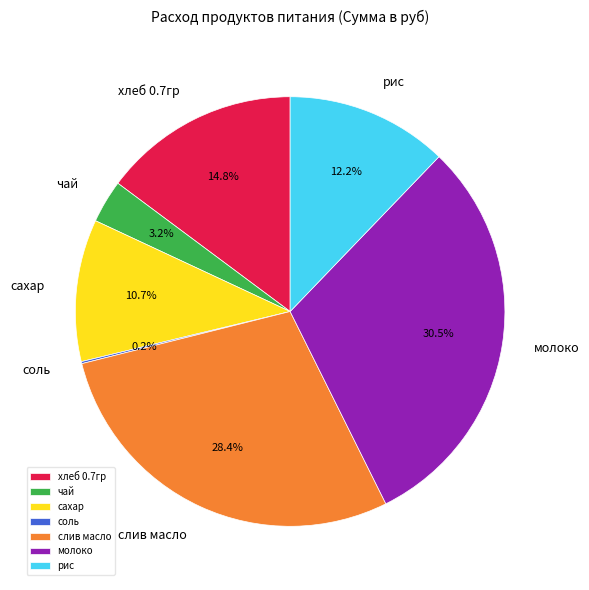

Between молоко and слив масло, which is larger?

молоко